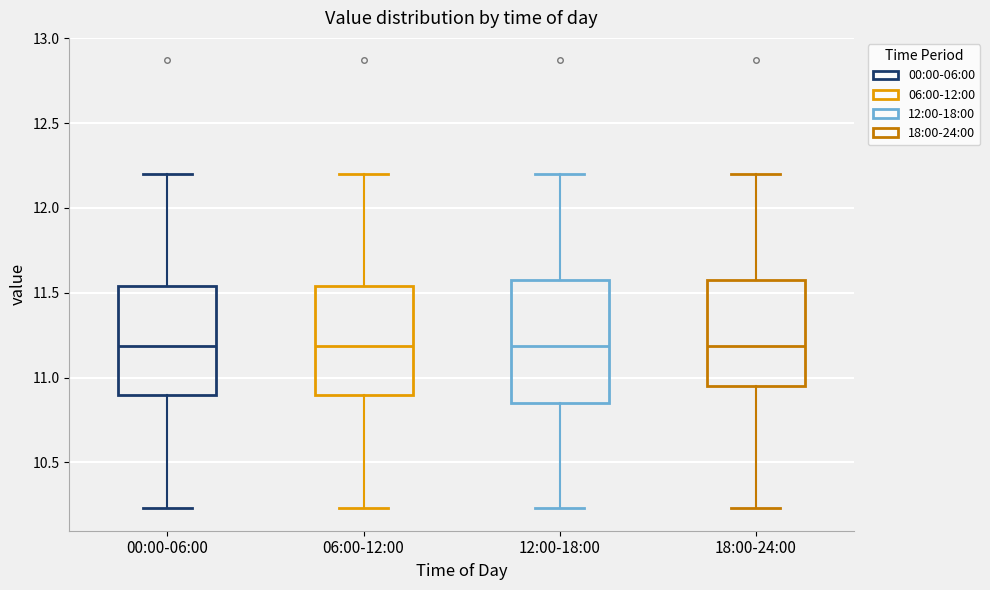

Reading left to right, transcribe this box plot: for each box, give where its median line is, the range the box spans, and where its two whiskers end, as read against the y-axis. The values are not printed on the chart, so give them approximately, as read against the axis.

00:00-06:00: median 11.20, box 10.90 to 11.55, whiskers 10.25 to 12.20
06:00-12:00: median 11.20, box 10.90 to 11.55, whiskers 10.25 to 12.20
12:00-18:00: median 11.20, box 10.85 to 11.60, whiskers 10.25 to 12.20
18:00-24:00: median 11.20, box 10.95 to 11.60, whiskers 10.25 to 12.20